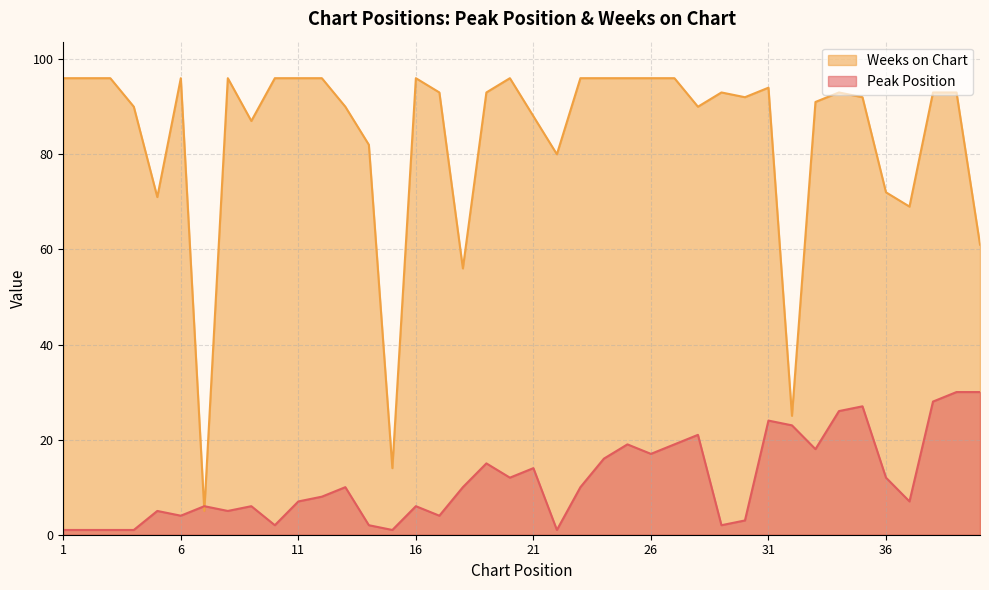

What is the difference between the Peak Position values at 8 and 2?

4